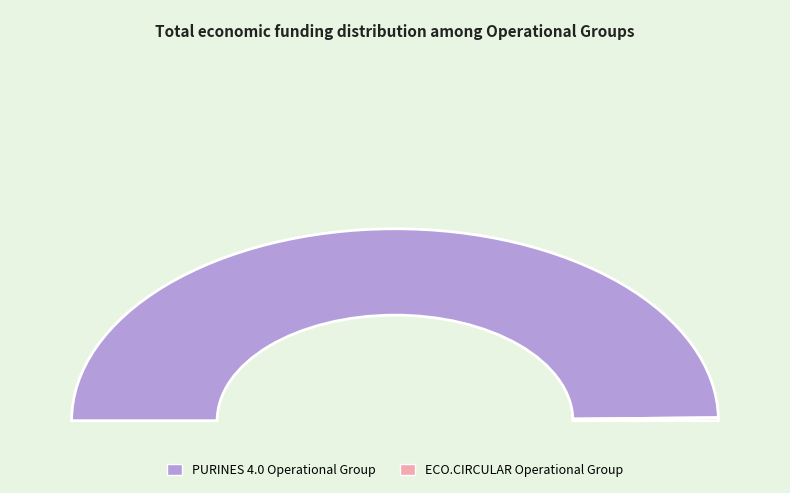

How many segments does this pie chart have?

2